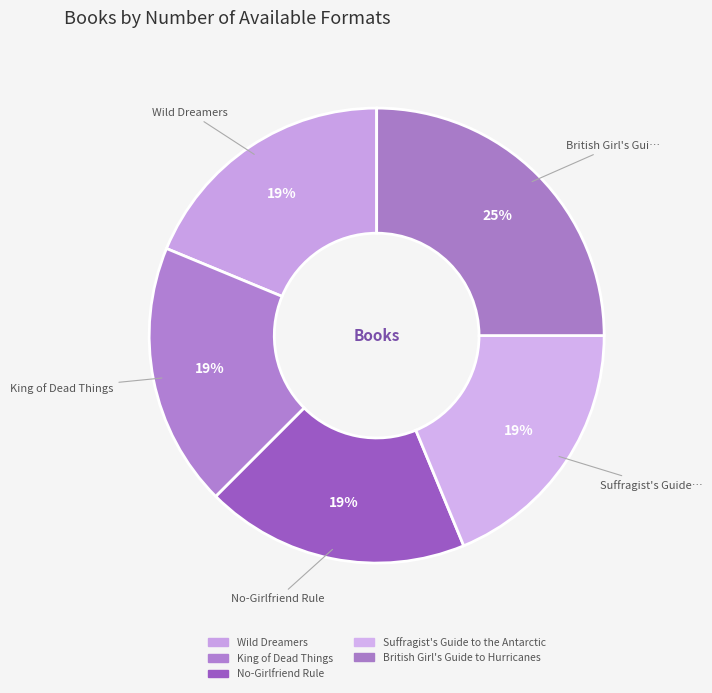

What is the largest slice in the pie chart?

British Girl's Guide to Hurricanes